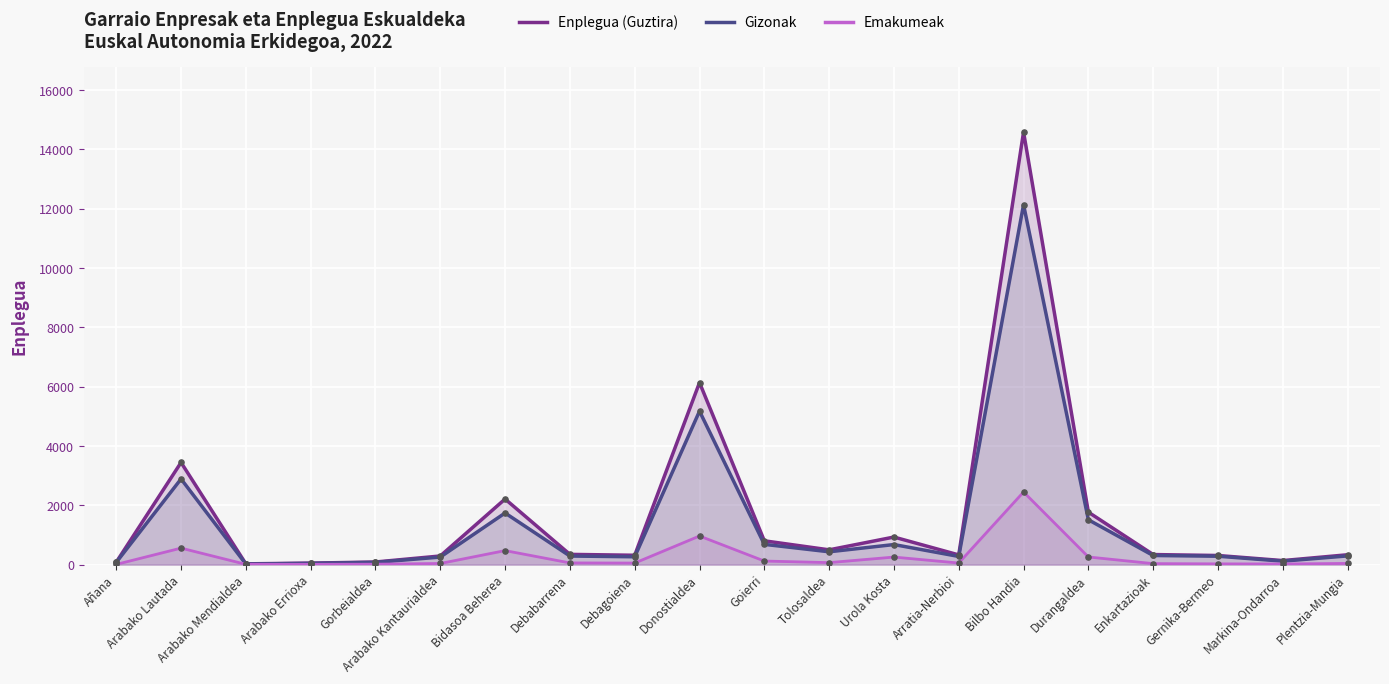

Which series contains the lowest Y value?

Emakumeak